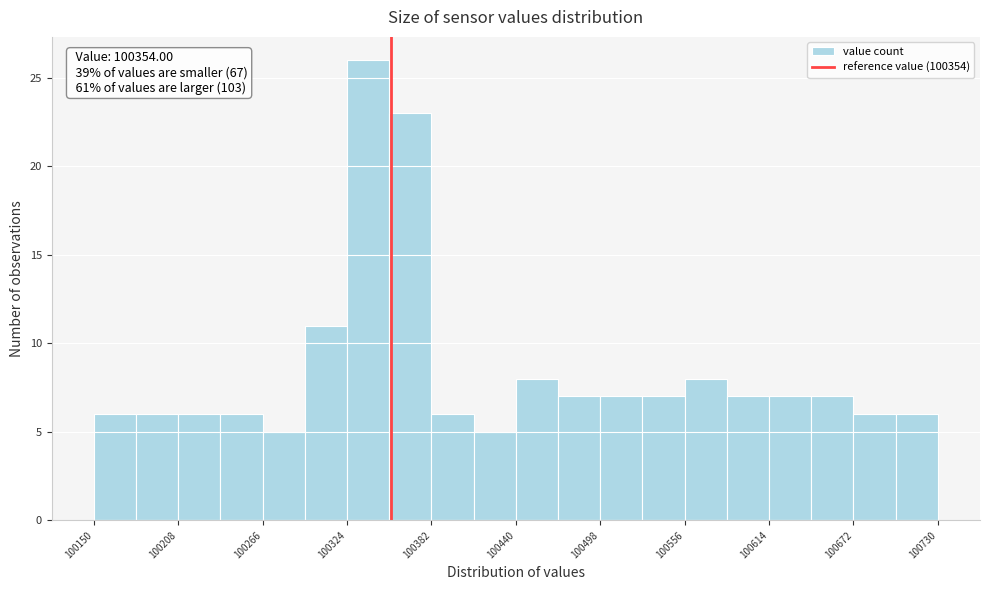

Around what value on the x-axis is the tallest bar? Give the approximate position of its centre, as read against the axis.

100340